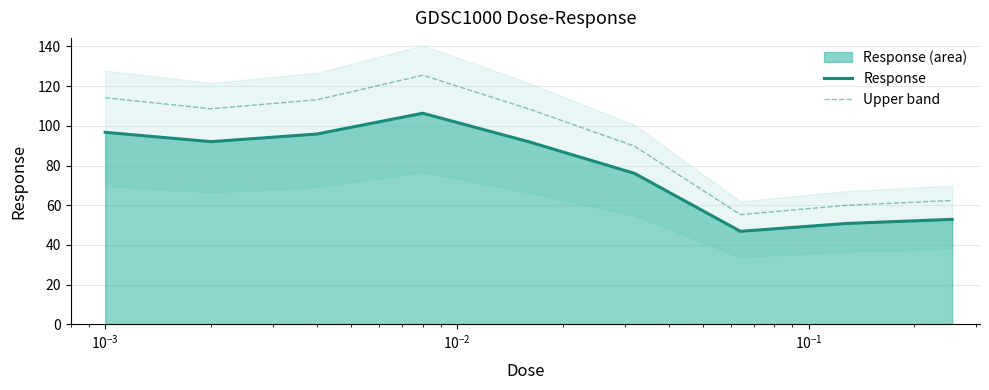

Which series has the largest total across all categories?

Upper band